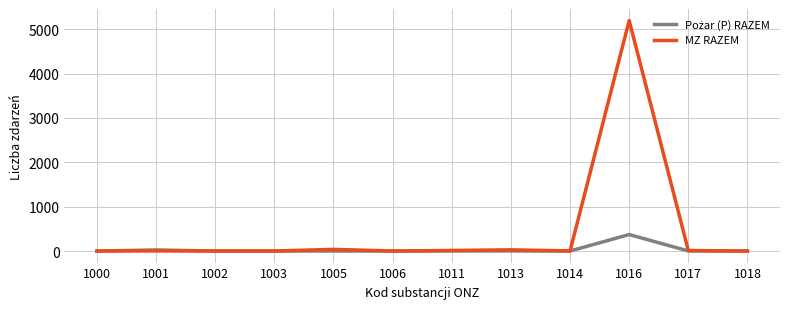

Which series has the largest range (max minus min)?

MZ RAZEM